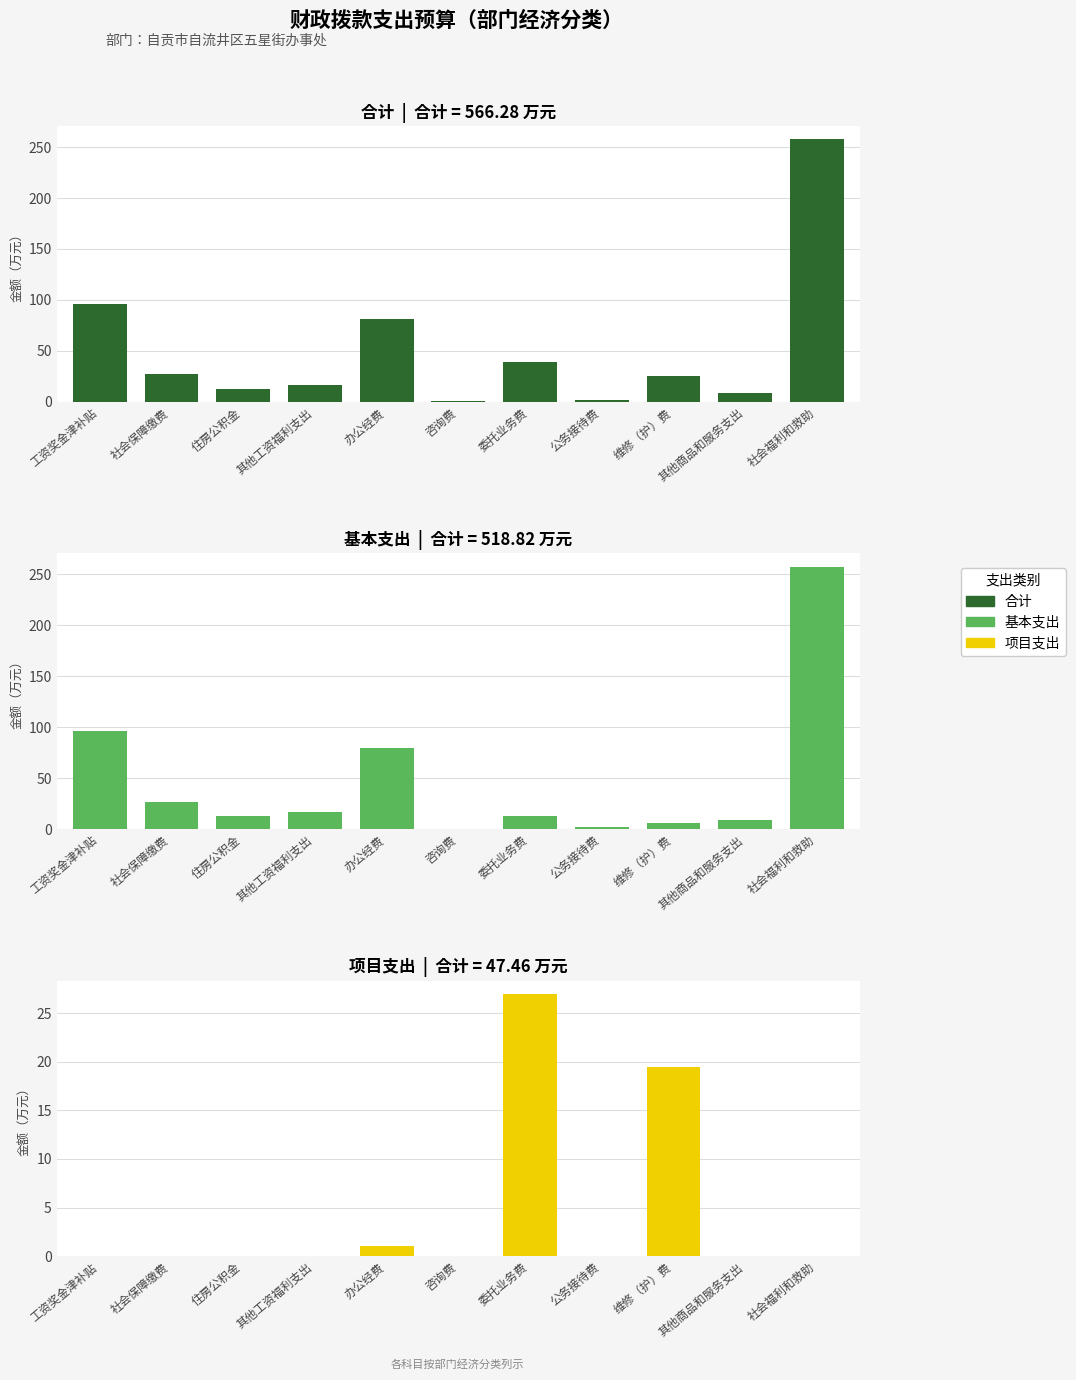

What is the maximum value shown in the chart?

257.4